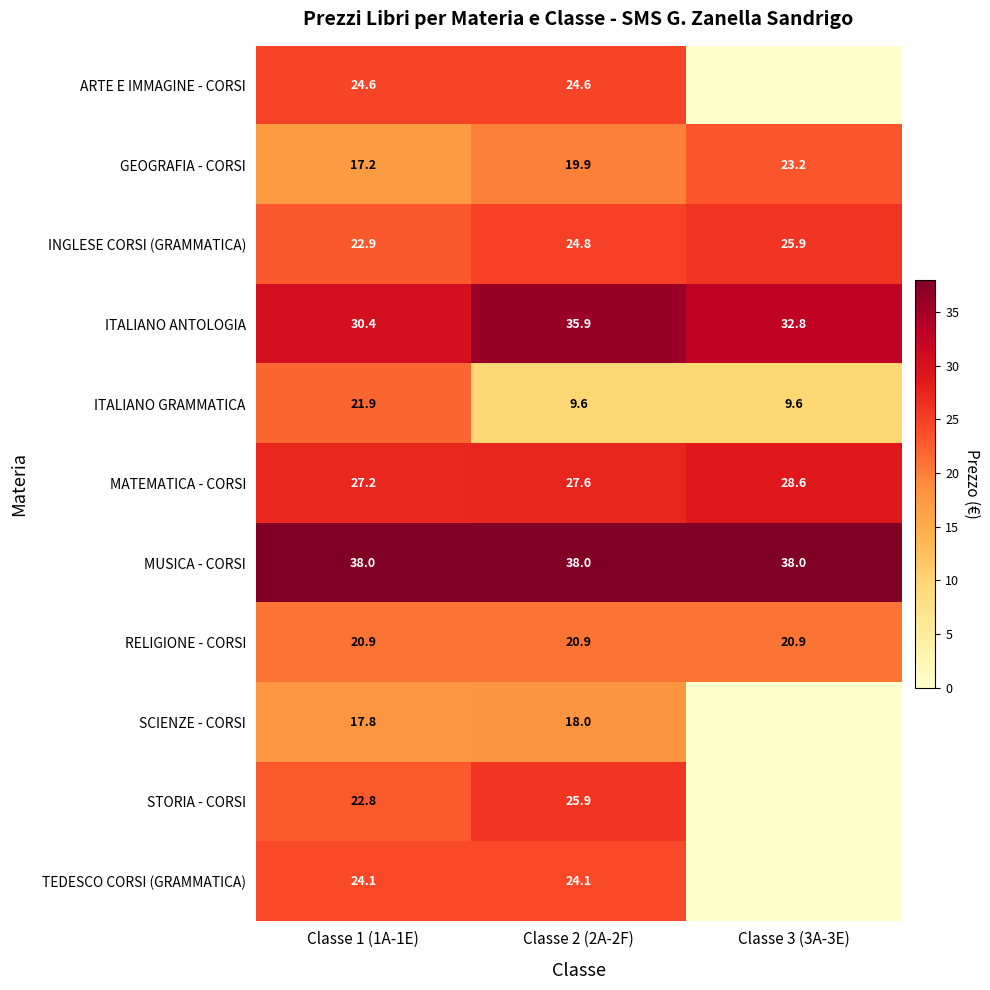

What is the average value of the MATEMATICA - CORSI series?

27.8